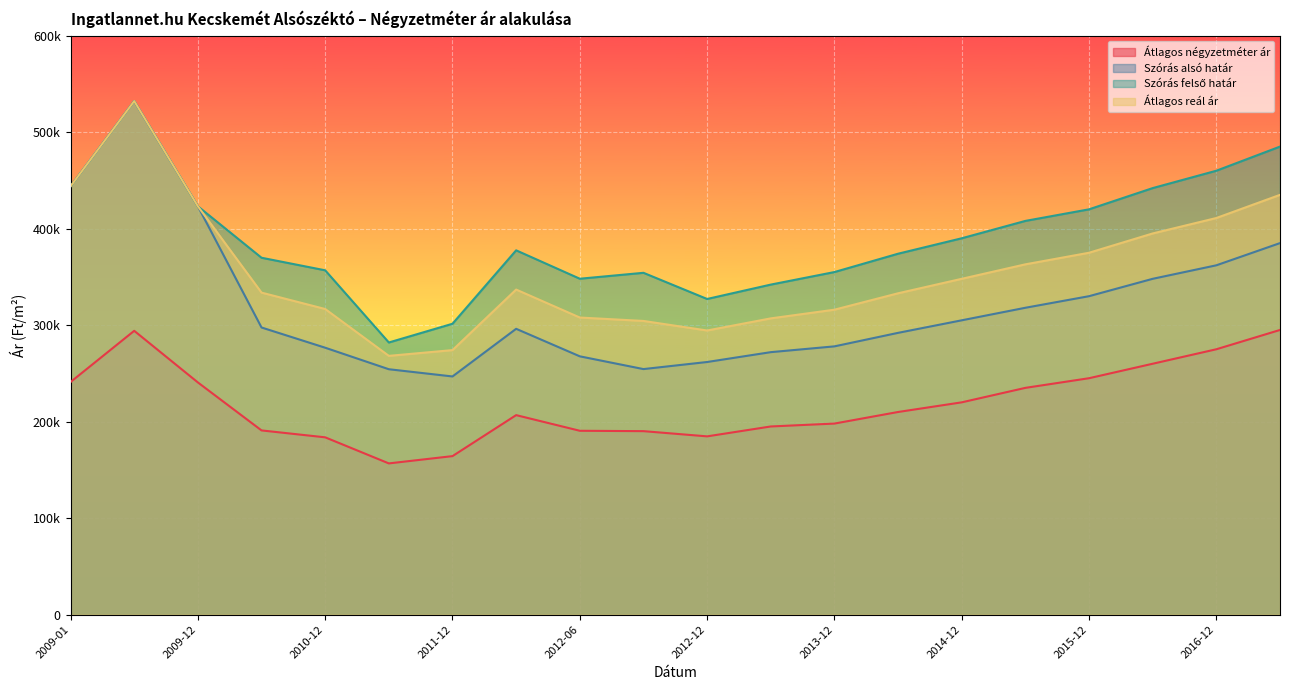

What is the greatest value displayed?

532162